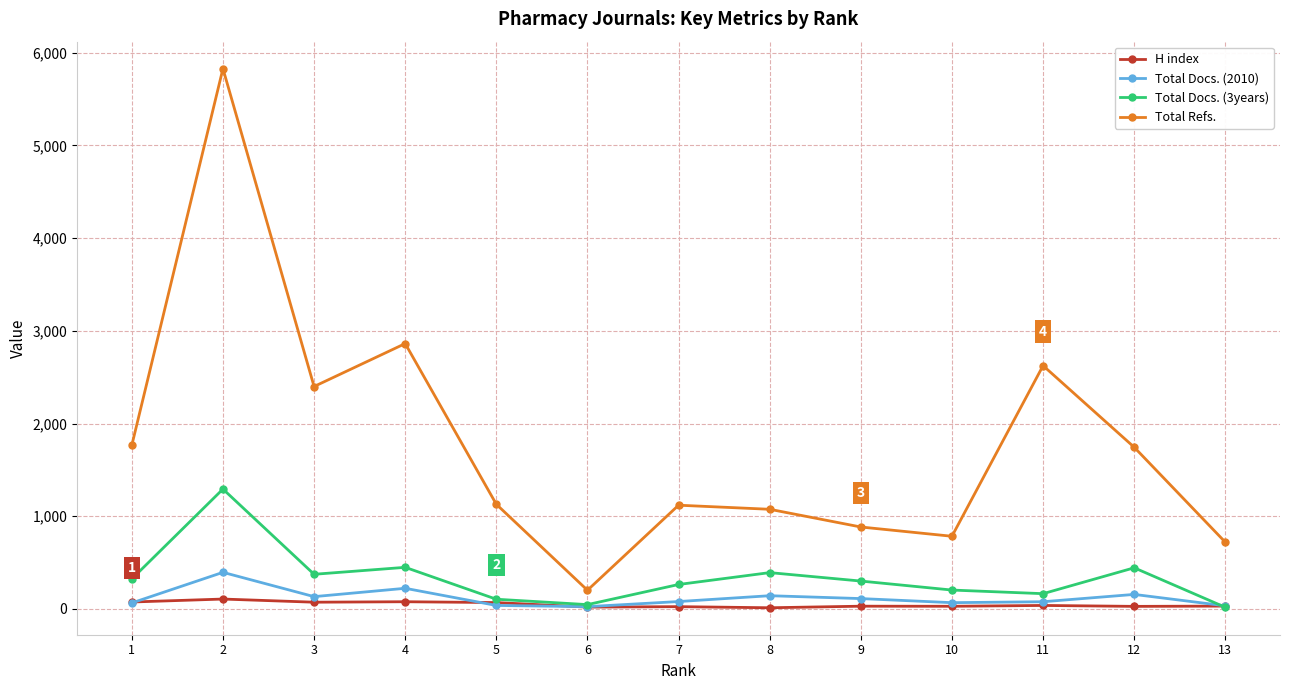

Is the value of Total Refs. at 13 greater than the value of H index at 8?

Yes